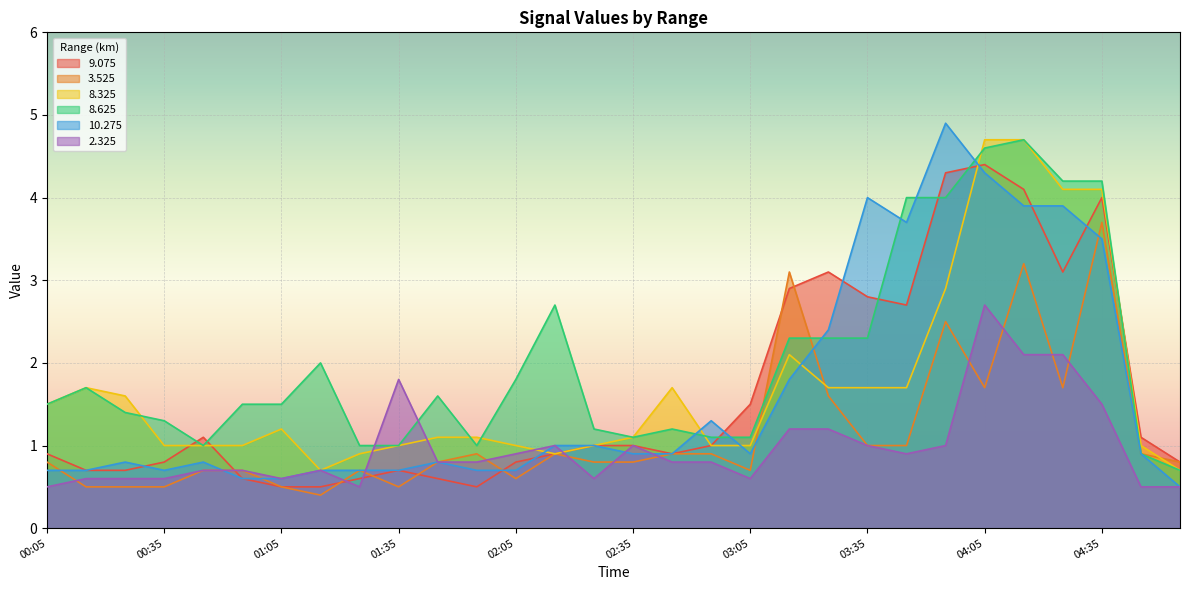

Reading left to right, what are all the values shown in this chart?

9.075: 00:05=0.9	00:15=0.7	00:25=0.7	00:35=0.8	00:45=1.1	00:55=0.6	01:05=0.5	01:15=0.5	01:25=0.6	01:35=0.7	01:45=0.6	01:55=0.5	02:05=0.8	02:15=0.9	02:25=1.0	02:35=1.0	02:45=0.9	02:55=1.0	03:05=1.5	03:15=2.9	03:25=3.1	03:35=2.8	03:45=2.7	03:55=4.3	04:05=4.4	04:15=4.1	04:25=3.1	04:35=4.0	04:45=1.1	04:55=0.8
3.525: 00:05=0.8	00:15=0.5	00:25=0.5	00:35=0.5	00:45=0.7	00:55=0.7	01:05=0.5	01:15=0.4	01:25=0.7	01:35=0.5	01:45=0.8	01:55=0.9	02:05=0.6	02:15=0.9	02:25=0.8	02:35=0.8	02:45=0.9	02:55=0.9	03:05=0.7	03:15=3.1	03:25=1.6	03:35=1.0	03:45=1.0	03:55=2.5	04:05=1.7	04:15=3.2	04:25=1.7	04:35=3.7	04:45=0.9	04:55=0.8
8.325: 00:05=1.5	00:15=1.7	00:25=1.6	00:35=1.0	00:45=1.0	00:55=1.0	01:05=1.2	01:15=0.7	01:25=0.9	01:35=1.0	01:45=1.1	01:55=1.1	02:05=1.0	02:15=0.9	02:25=1.0	02:35=1.1	02:45=1.7	02:55=1.0	03:05=1.0	03:15=2.1	03:25=1.7	03:35=1.7	03:45=1.7	03:55=2.9	04:05=4.7	04:15=4.7	04:25=4.1	04:35=4.1	04:45=1.0	04:55=0.7
8.625: 00:05=1.5	00:15=1.7	00:25=1.4	00:35=1.3	00:45=1.0	00:55=1.5	01:05=1.5	01:15=2.0	01:25=1.0	01:35=1.0	01:45=1.6	01:55=1.0	02:05=1.8	02:15=2.7	02:25=1.2	02:35=1.1	02:45=1.2	02:55=1.1	03:05=1.1	03:15=2.3	03:25=2.3	03:35=2.3	03:45=4.0	03:55=4.0	04:05=4.6	04:15=4.7	04:25=4.2	04:35=4.2	04:45=0.9	04:55=0.7
10.275: 00:05=0.7	00:15=0.7	00:25=0.8	00:35=0.7	00:45=0.8	00:55=0.6	01:05=0.6	01:15=0.7	01:25=0.7	01:35=0.7	01:45=0.8	01:55=0.7	02:05=0.7	02:15=1.0	02:25=1.0	02:35=0.9	02:45=0.9	02:55=1.3	03:05=0.9	03:15=1.8	03:25=2.4	03:35=4.0	03:45=3.7	03:55=4.9	04:05=4.3	04:15=3.9	04:25=3.9	04:35=3.5	04:45=0.9	04:55=0.5
2.325: 00:05=0.5	00:15=0.6	00:25=0.6	00:35=0.6	00:45=0.7	00:55=0.7	01:05=0.6	01:15=0.7	01:25=0.5	01:35=1.8	01:45=0.8	01:55=0.8	02:05=0.9	02:15=1.0	02:25=0.6	02:35=1.0	02:45=0.8	02:55=0.8	03:05=0.6	03:15=1.2	03:25=1.2	03:35=1.0	03:45=0.9	03:55=1.0	04:05=2.7	04:15=2.1	04:25=2.1	04:35=1.5	04:45=0.5	04:55=0.5